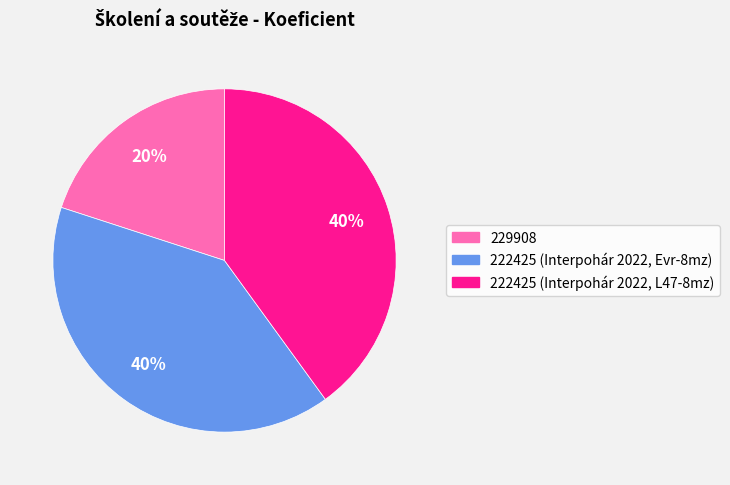

True or false: 222425 (Interpohár 2022, Evr-8mz) accounts for 40% of the total.

True